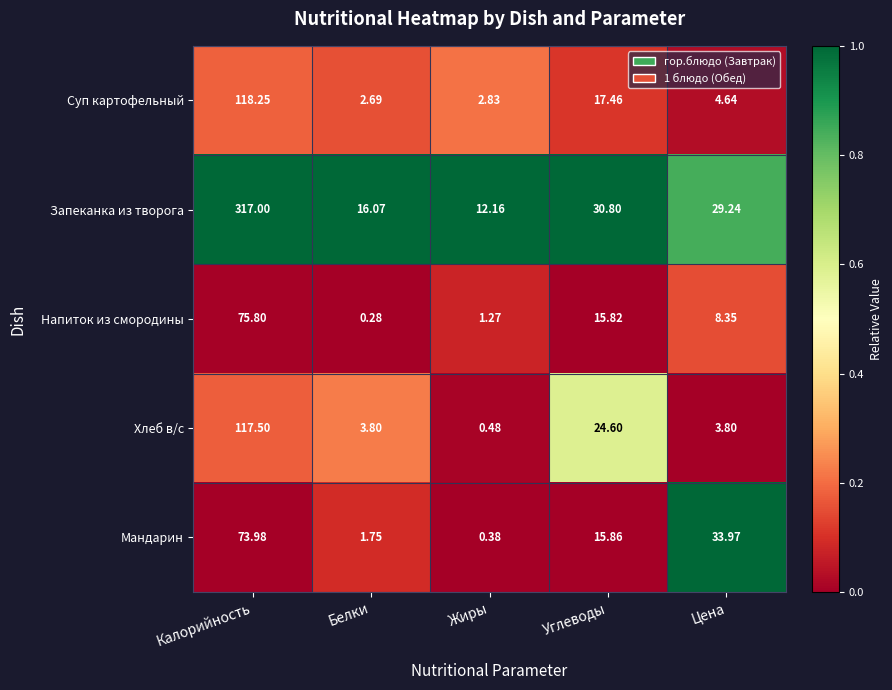

Between Белки and Цена, which series saw the biggest shift?

Мандарин